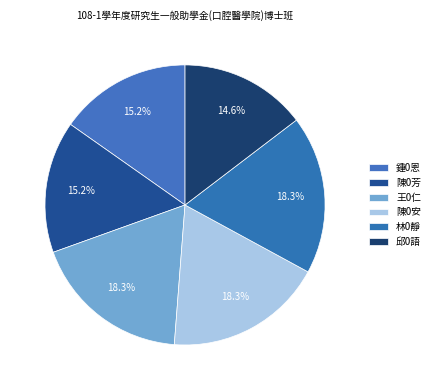

How many slices are in this pie chart?

6